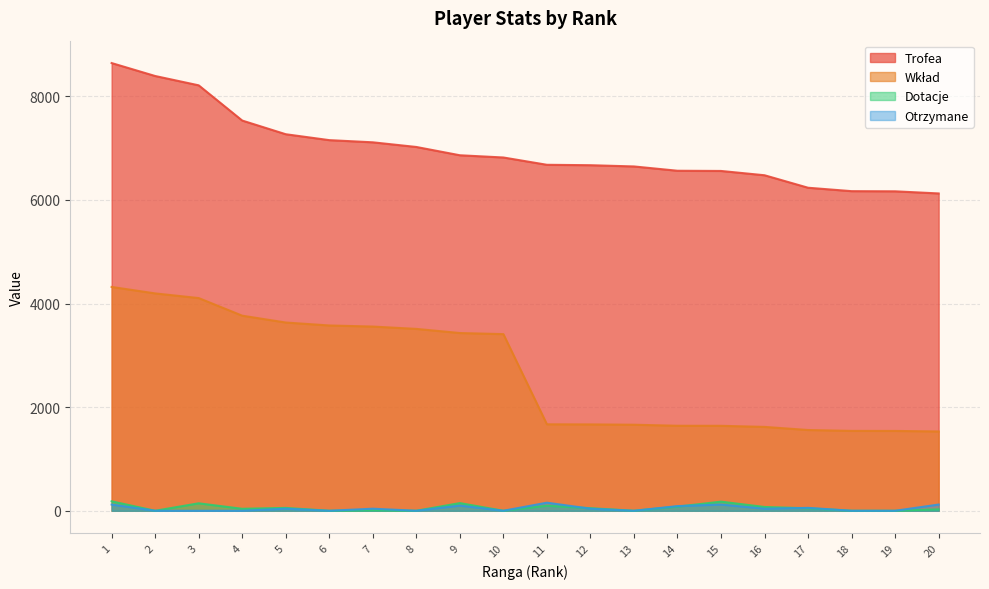

What is the total value across all series at 3?

12463